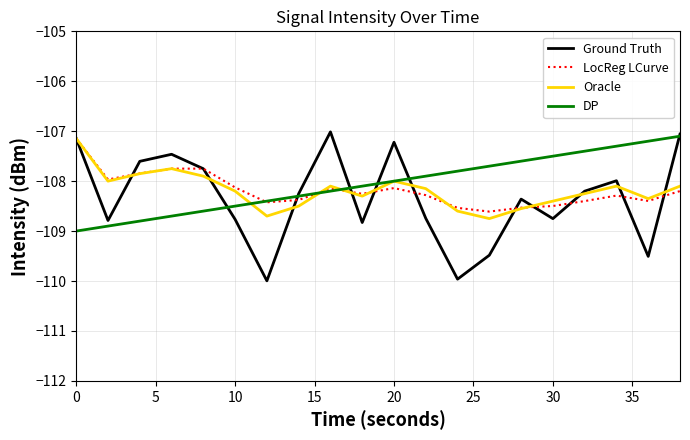

Which series has the largest range (max minus min)?

Ground Truth